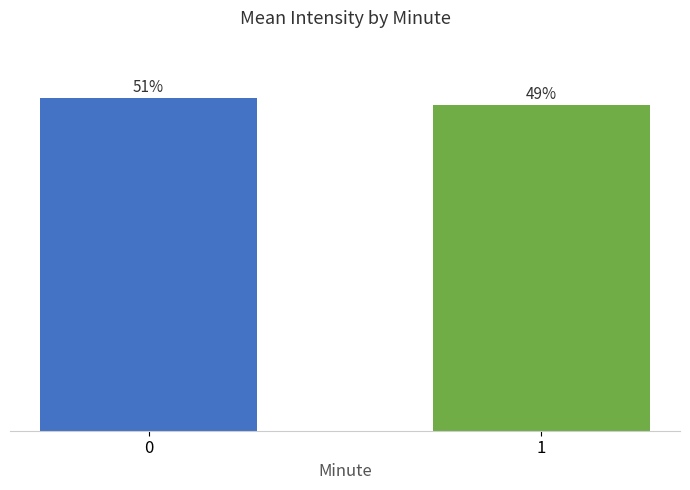

The chart shows a value of 26.7 at 1. True or false?

False